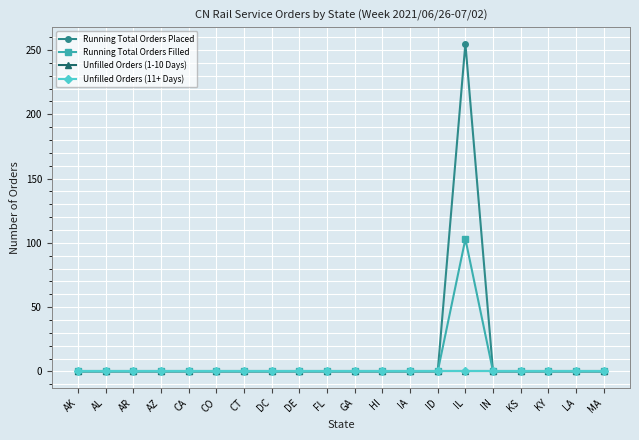

True or false: Unfilled Orders (11+ Days) and Running Total Orders Filled cross at least once.

False